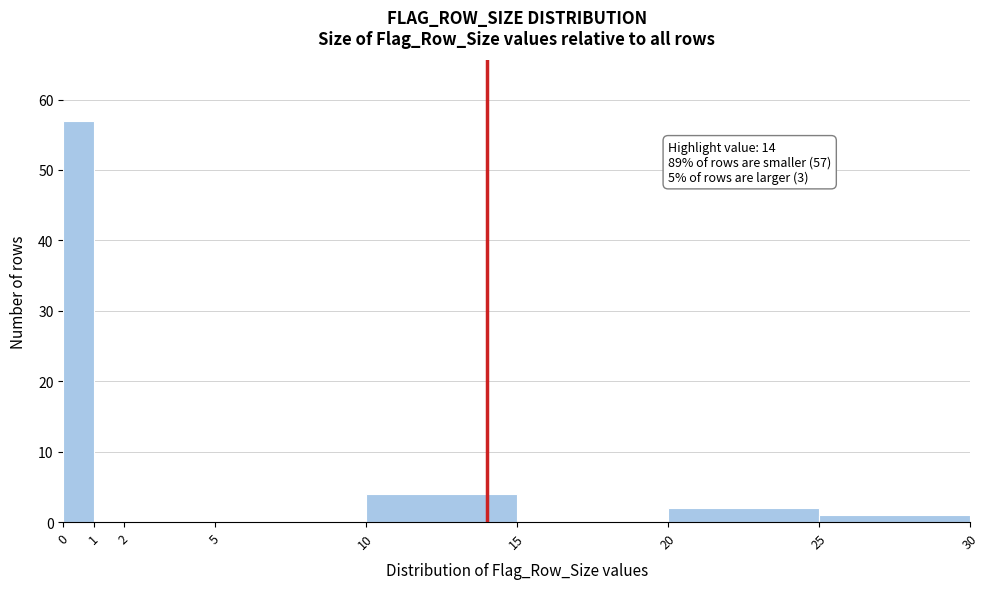

Over which range of the x-axis is the bar tallest?

0 to 1